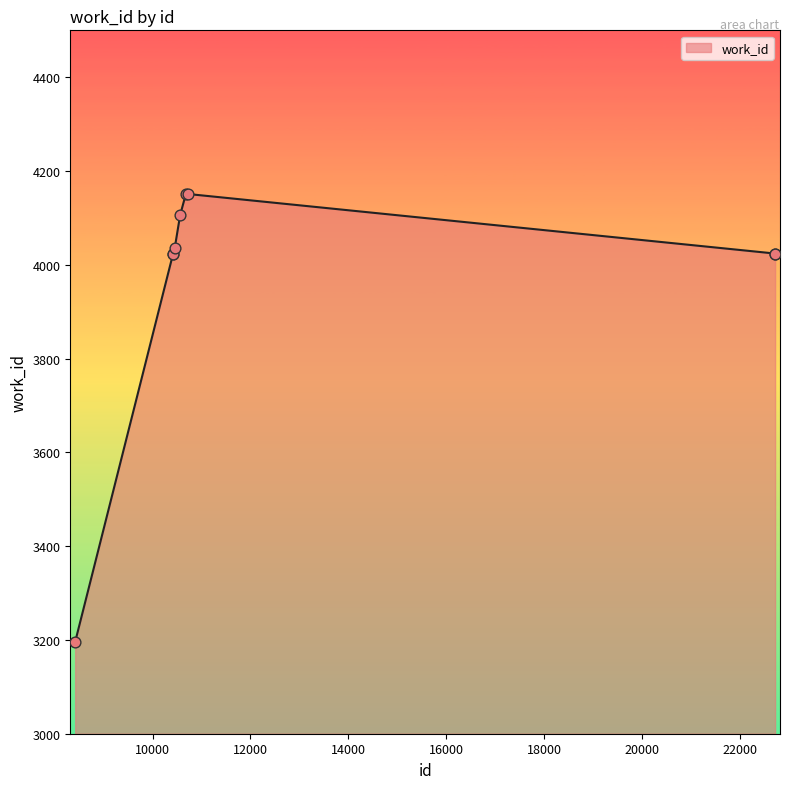

What is the smallest value displayed?

3196